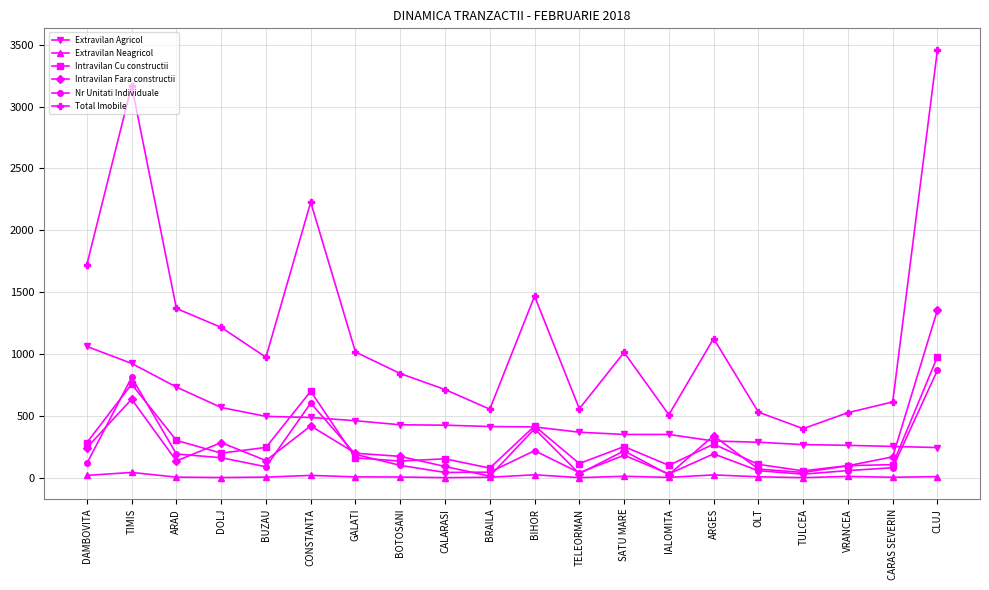

What is the value of the Intravilan Fara constructii point at the 9th from the left?

91